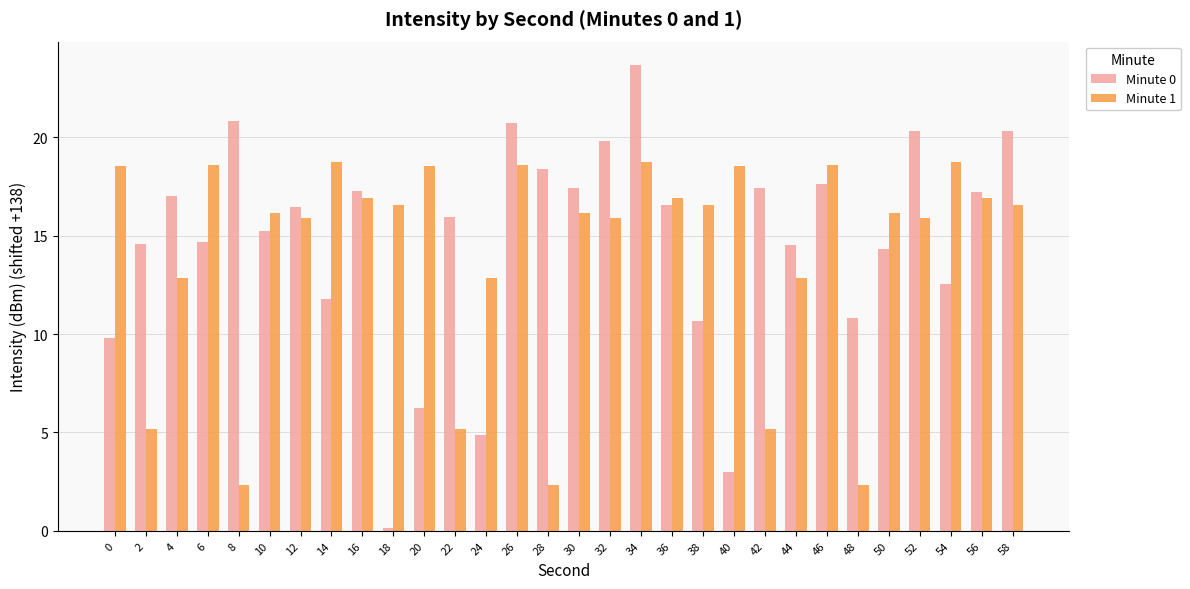

Is the value of Minute 1 at 40 greater than the value of Minute 0 at 36?

Yes